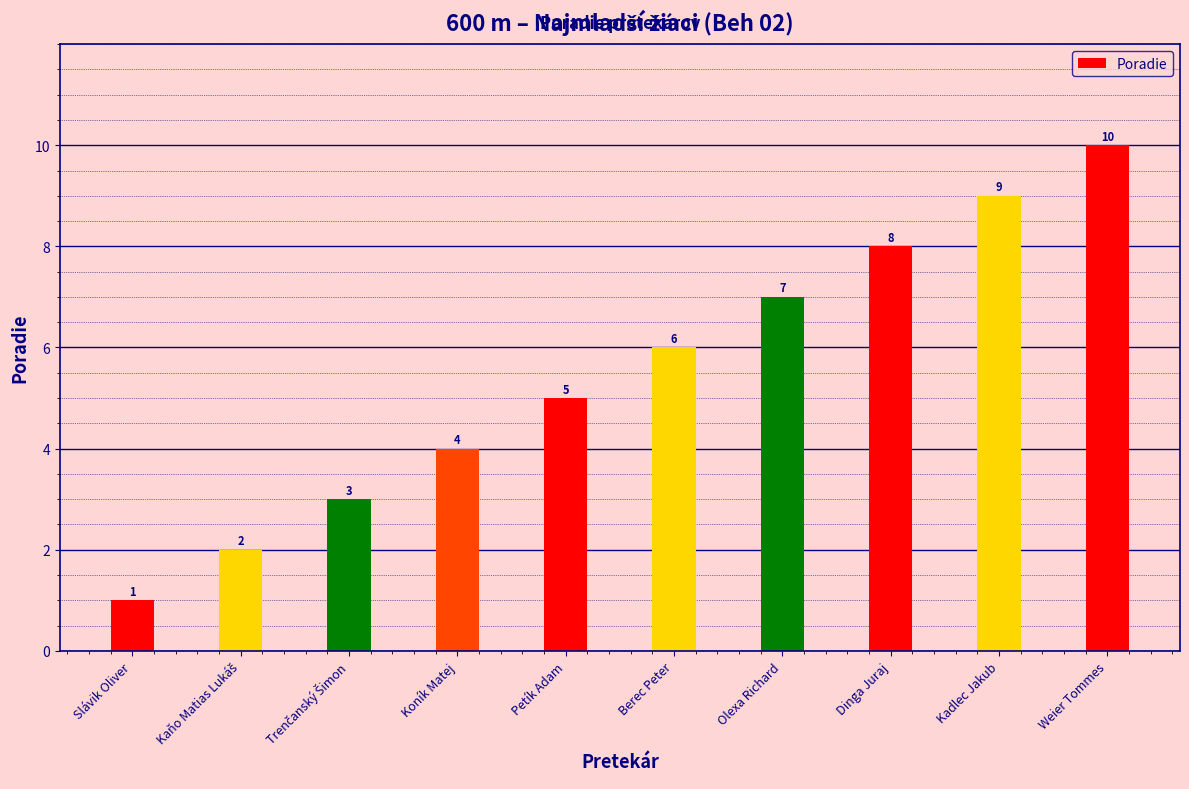

How many bars are there in total?

10